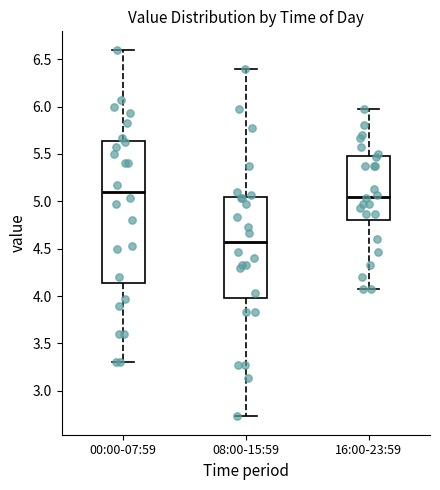

Reading left to right, read every box against the y-axis: the position of its median line, the range the box covers, and the ends of its whiskers. The values are not printed on the chart, so give them approximately, as read against the axis.

00:00-07:59: median 5.10, box 4.15 to 5.65, whiskers 3.30 to 6.60
08:00-15:59: median 4.55, box 4.00 to 5.05, whiskers 2.75 to 6.40
16:00-23:59: median 5.05, box 4.80 to 5.50, whiskers 4.05 to 5.95